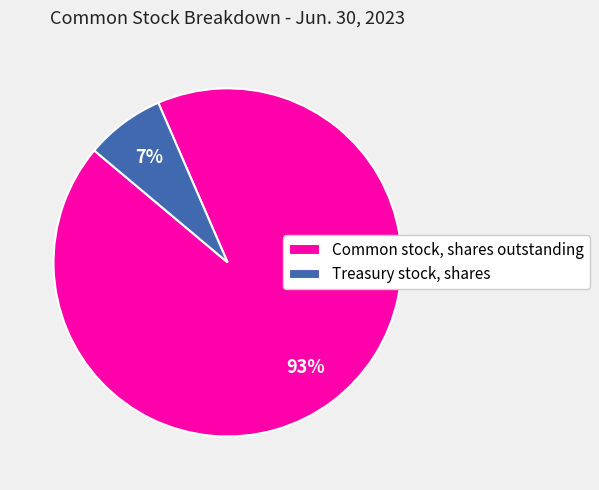

What percentage is the Common stock, shares outstanding slice, to the nearest percent?

93%